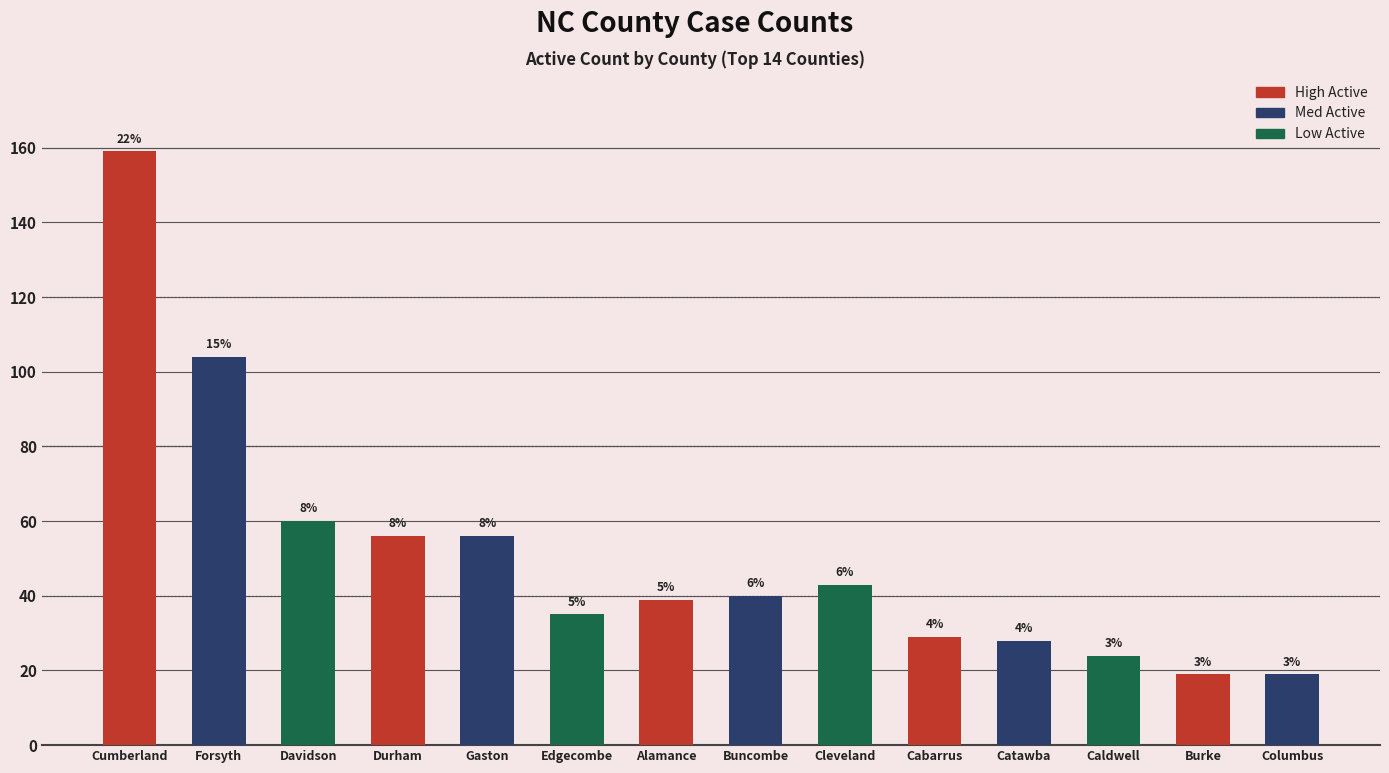

What is the label of the 7th bar from the right?

Buncombe